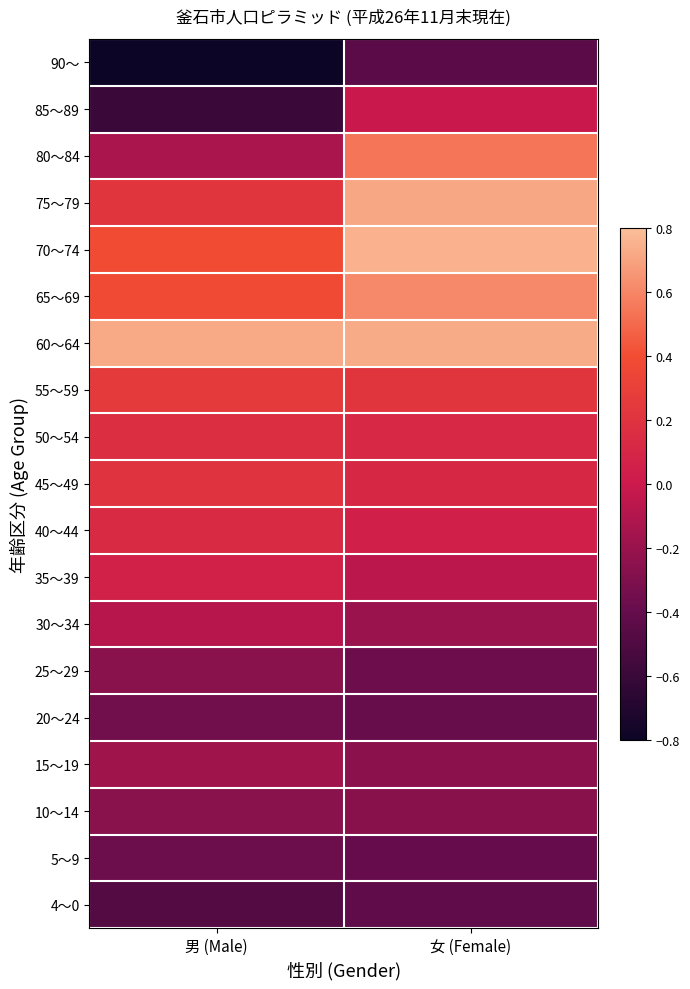

Rank the series at 男 (Male) from lowest to highest value.

90～, 85～89, 4～0, 5～9, 20～24, 10～14, 25～29, 15～19, 80～84, 30～34, 35～39, 40～44, 50～54, 45～49, 75～79, 55～59, 65～69, 70～74, 60～64